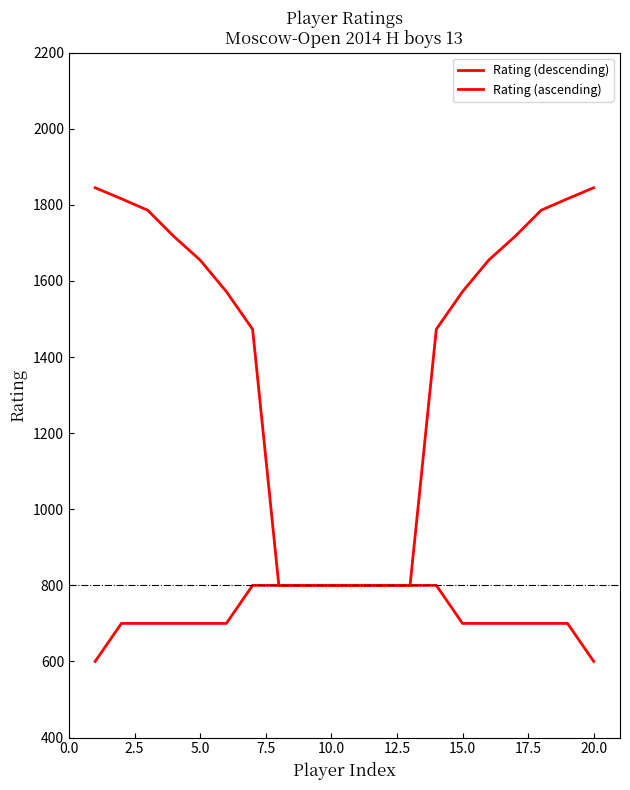

How many categories are shown in the chart?

20